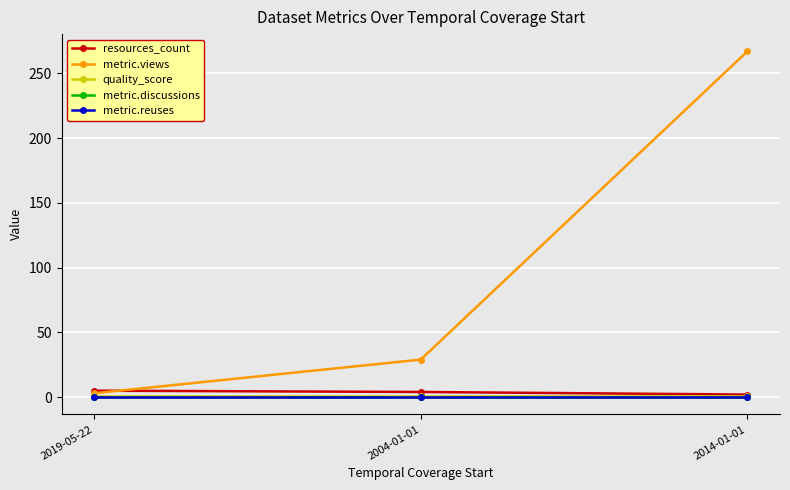

Does the chart have visible grid lines?

Yes